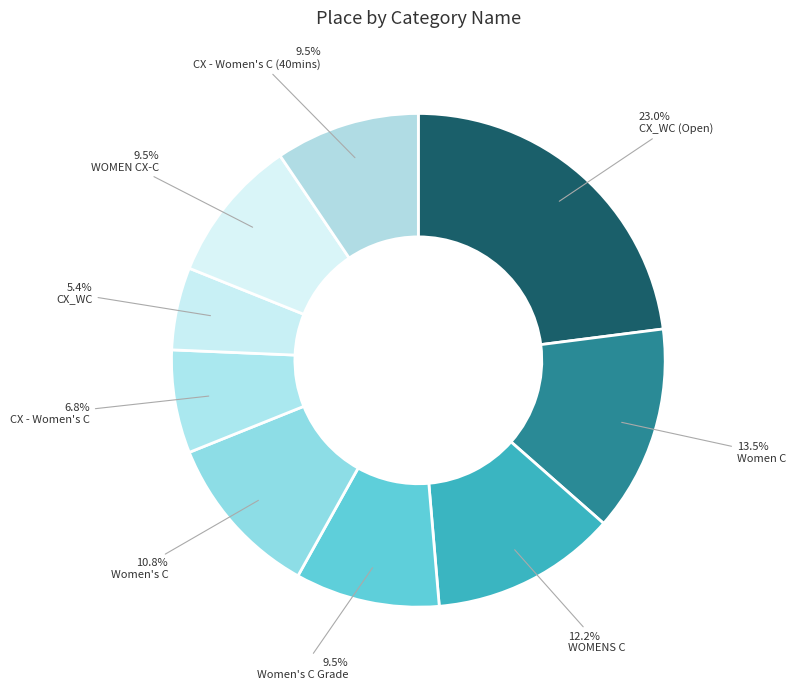

Does CX - Women's C (40mins) represent more than half of the total?

No